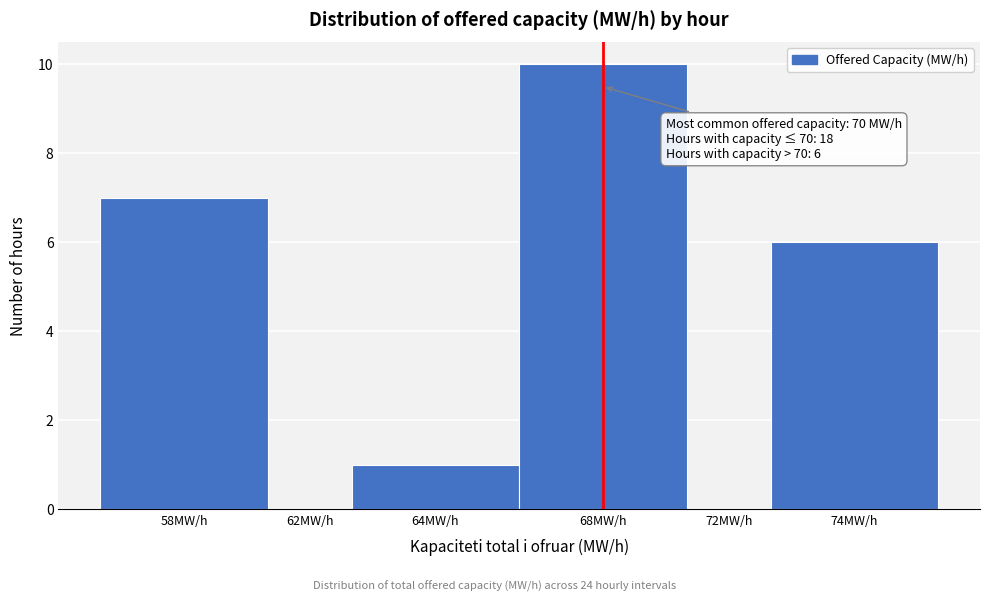

Reading right to left, transcribe all the data shown in this chart.

74MW/h=6	72MW/h=0	68MW/h=10	64MW/h=1	62MW/h=0	58MW/h=7